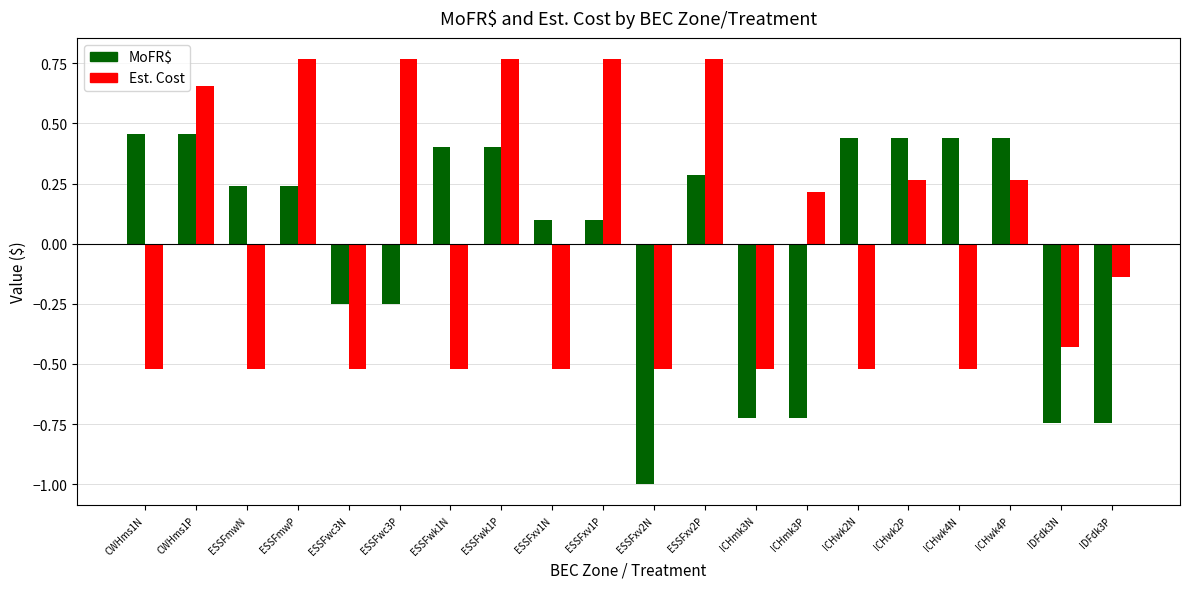

How many values in Est. Cost are above zero?

9